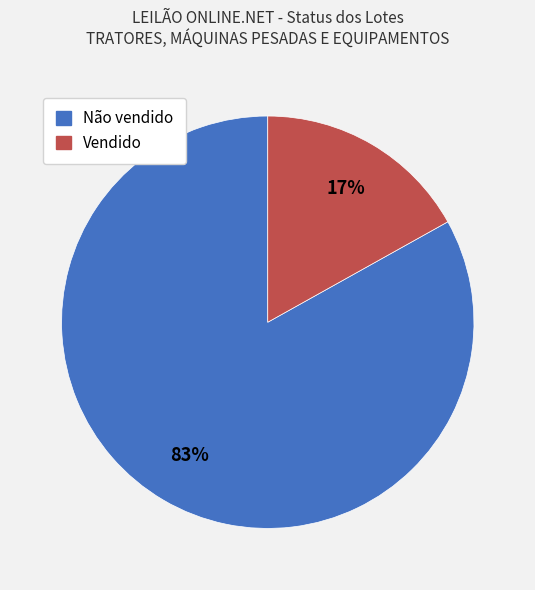

To the nearest percent, what portion does Não vendido represent?

83%